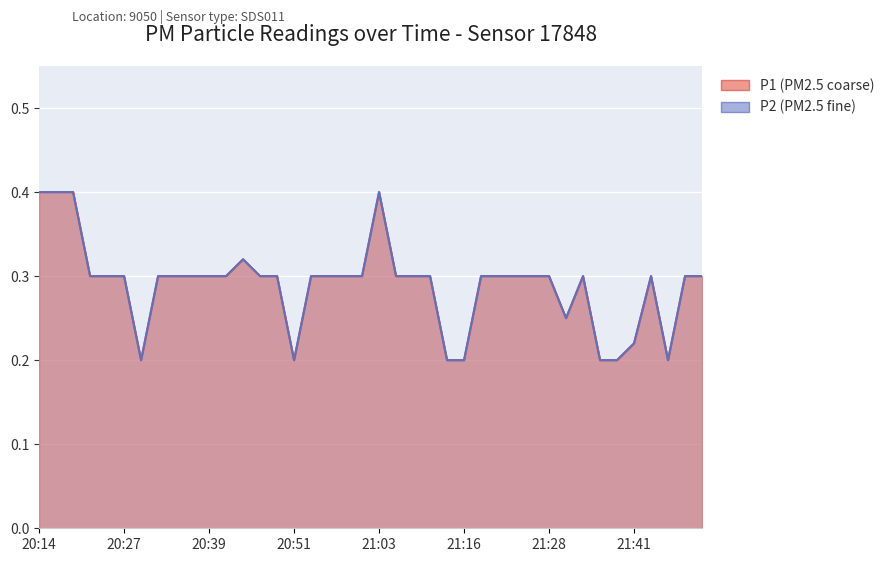

Reading left to right, extract all data points from this chart.

P1: 20:14=0.4	20:17=0.4	20:19=0.4	20:22=0.3	20:24=0.3	20:27=0.3	20:29=0.2	20:31=0.3	20:34=0.3	20:36=0.3	20:39=0.3	20:41=0.3	20:44=0.3	20:46=0.3	20:49=0.3	20:51=0.2	20:54=0.3	20:56=0.3	20:59=0.3	21:01=0.3	21:03=0.4	21:06=0.3	21:08=0.3	21:11=0.3	21:13=0.2	21:16=0.2	21:18=0.3	21:21=0.3	21:23=0.3	21:26=0.3	21:28=0.3	21:31=0.2	21:33=0.3	21:36=0.2	21:38=0.2	21:41=0.2	21:43=0.3	21:46=0.2	21:48=0.3	21:51=0.3
P2: 20:14=0.4	20:17=0.4	20:19=0.4	20:22=0.3	20:24=0.3	20:27=0.3	20:29=0.2	20:31=0.3	20:34=0.3	20:36=0.3	20:39=0.3	20:41=0.3	20:44=0.3	20:46=0.3	20:49=0.3	20:51=0.2	20:54=0.3	20:56=0.3	20:59=0.3	21:01=0.3	21:03=0.4	21:06=0.3	21:08=0.3	21:11=0.3	21:13=0.2	21:16=0.2	21:18=0.3	21:21=0.3	21:23=0.3	21:26=0.3	21:28=0.3	21:31=0.2	21:33=0.3	21:36=0.2	21:38=0.2	21:41=0.2	21:43=0.3	21:46=0.2	21:48=0.3	21:51=0.3